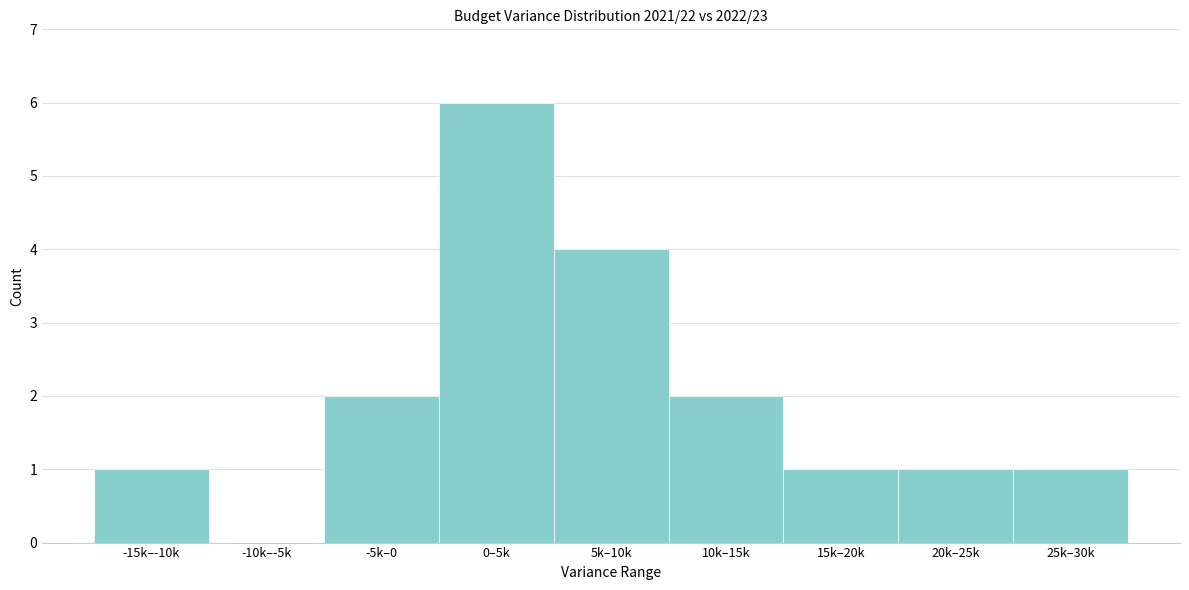

Reading right to left, what are all the values shown in this chart?

25k–30k=1	20k–25k=1	15k–20k=1	10k–15k=2	5k–10k=4	0–5k=6	-5k–0=2	-10k–-5k=0	-15k–-10k=1